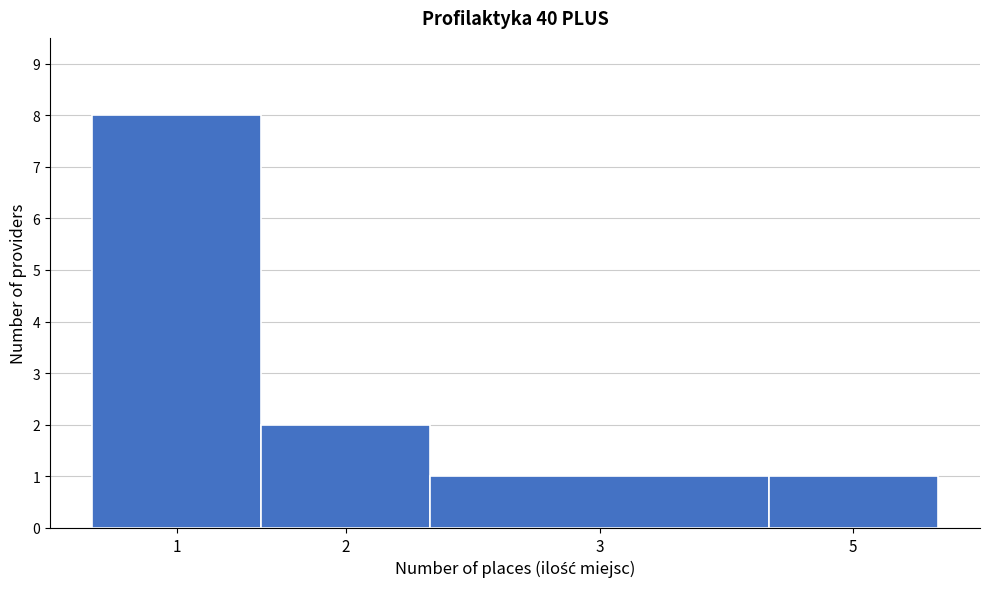

Reading right to left, what are all the values shown in this chart?

5=1	3=1	2=2	1=8